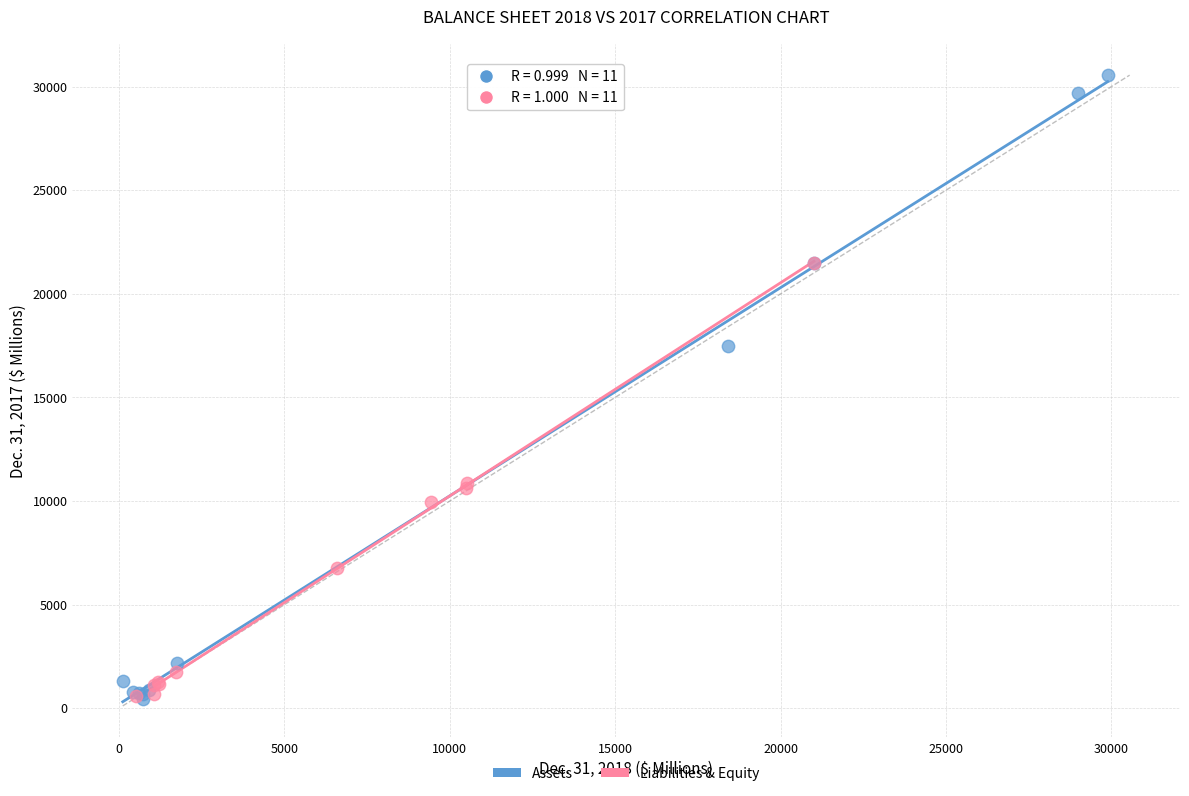

What are all the series names shown in the legend?

Assets, Liabilities & Equity